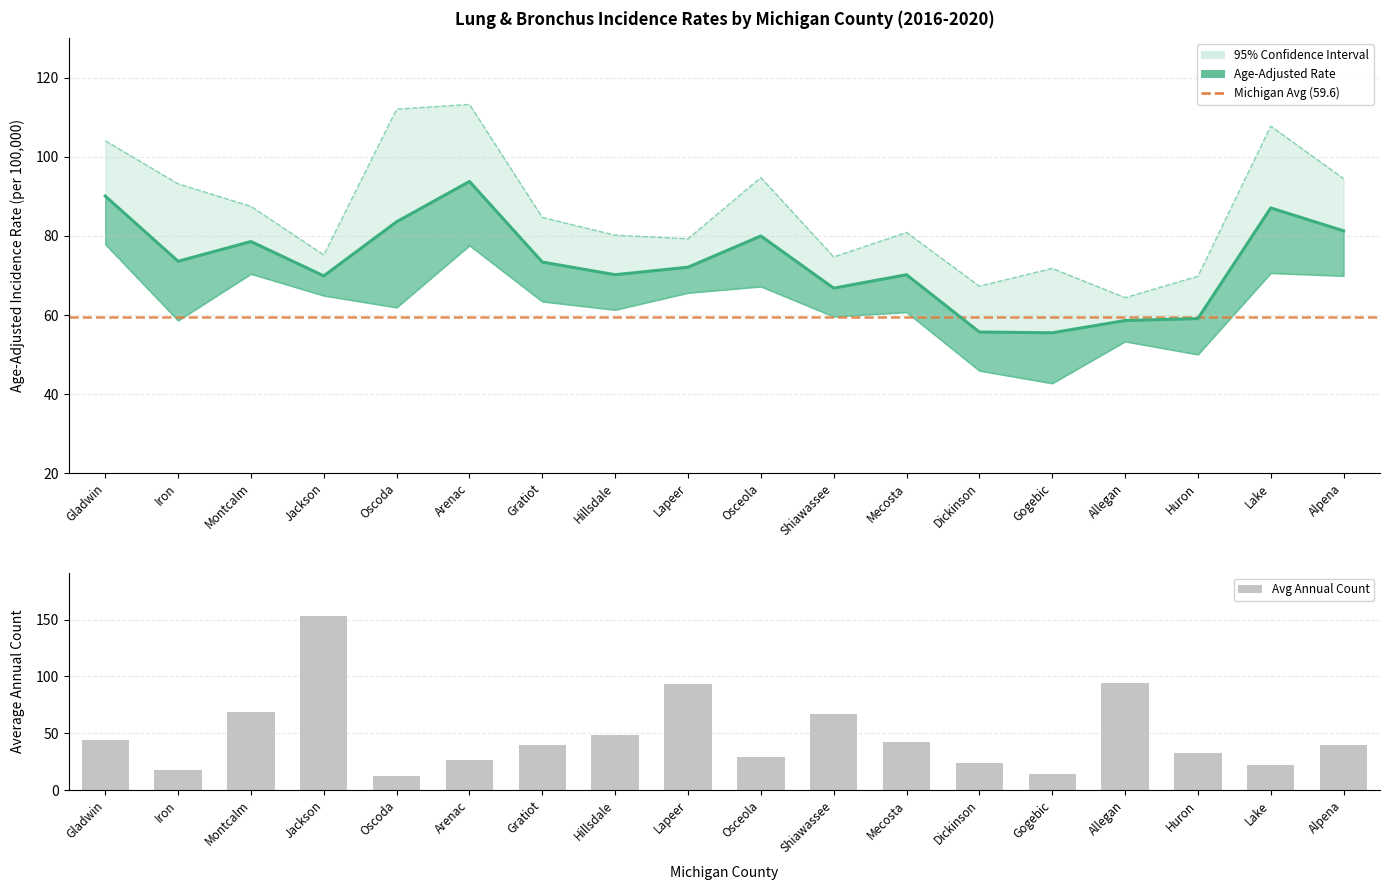

Which series has the widest spread of values?

Avg Annual Count